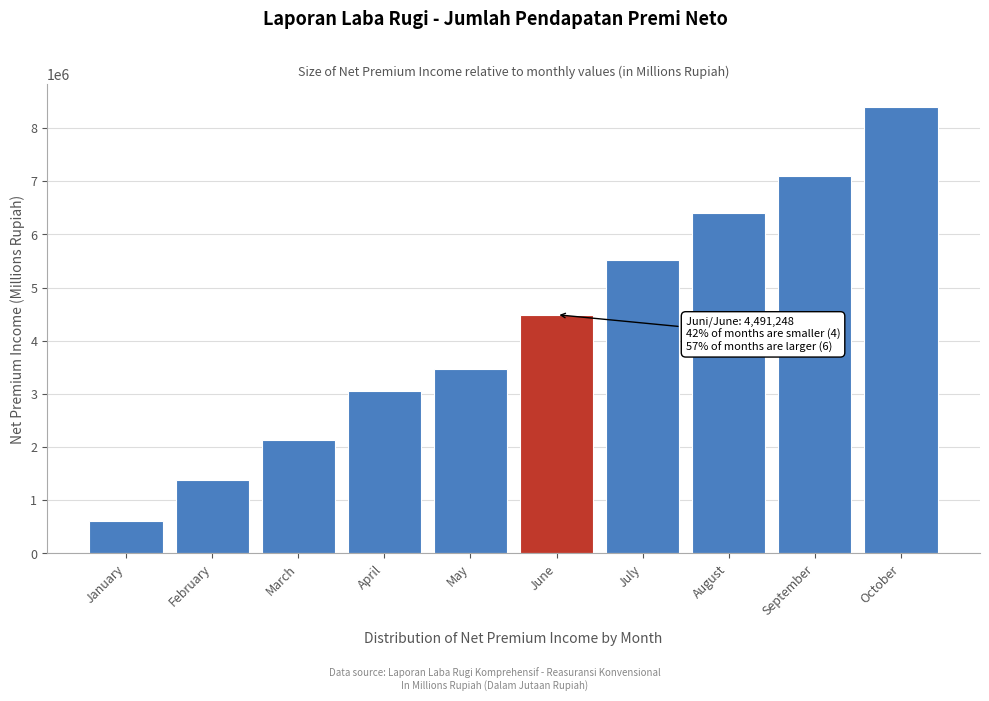

Reading left to right, what are all the values shown in this chart?

January=618929.9	February=1374850.9	March=2143590.7	April=3058493.7	May=3478088.3	June=4491247.6	July=5514185.7	August=6404135.2	September=7101553.7	October=8400771.2